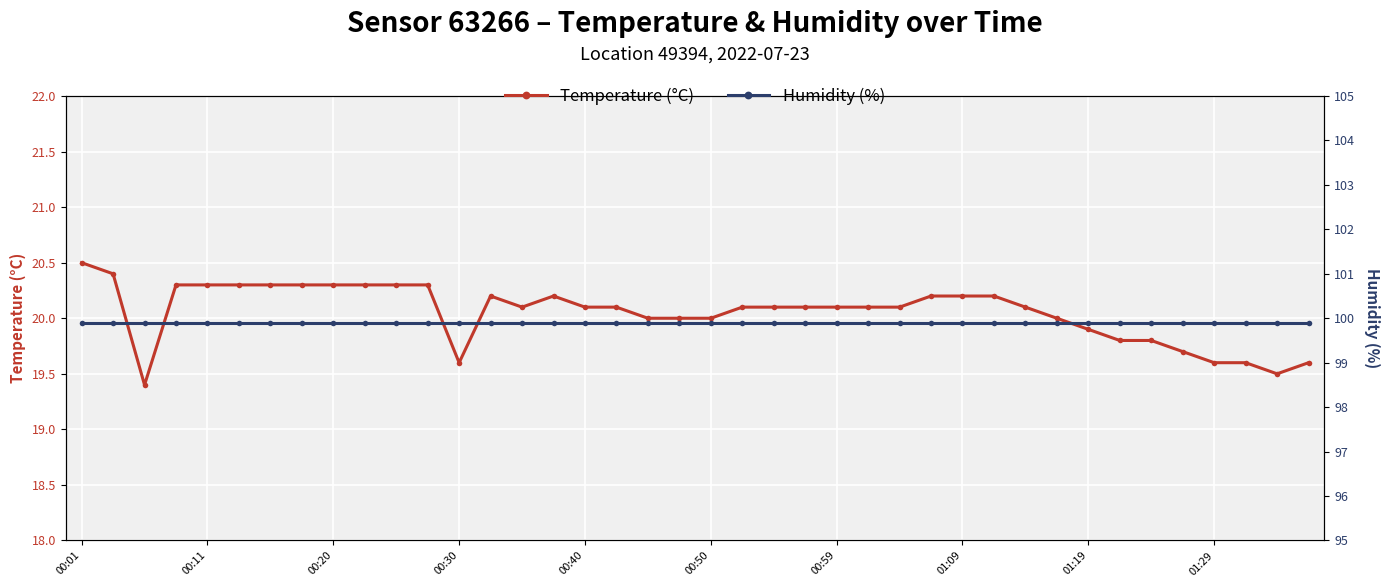

How many distinct data groups are displayed?

2